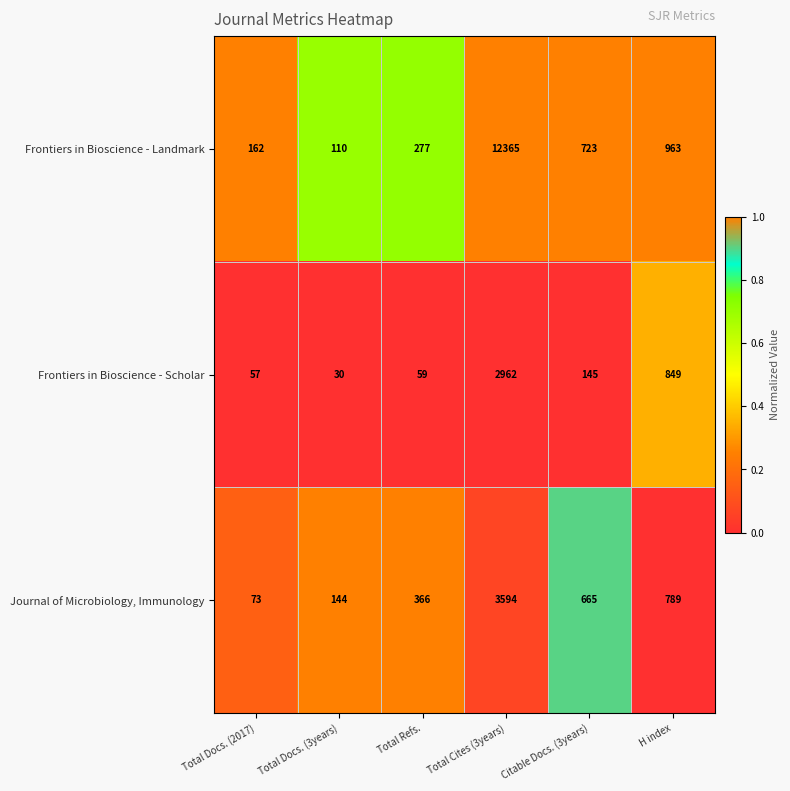

Reading left to right, list all the values displayed in this chart.

Frontiers in Bioscience - Landmark: 162	110	277	12365	723	963
Frontiers in Bioscience - Scholar: 57	30	59	2962	145	849
Journal of Microbiology, Immunology: 73	144	366	3594	665	789